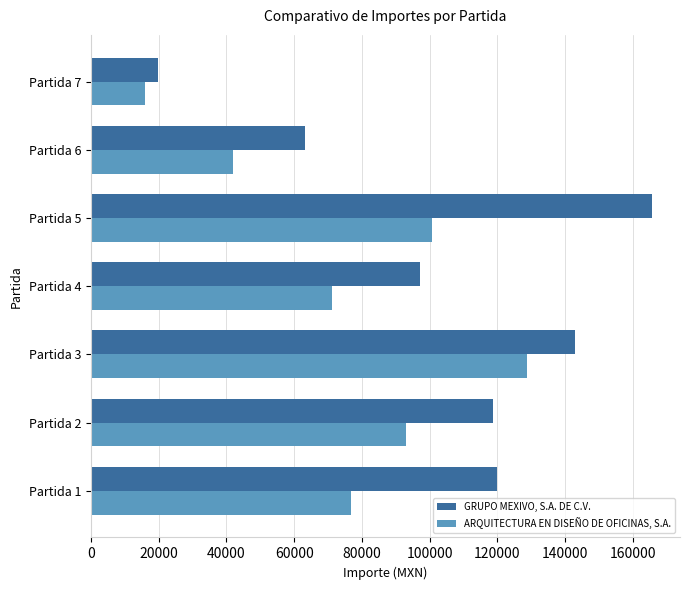

What is the average value of the ARQUITECTURA EN DISEÑO DE OFICINAS, S.A. series?

75527